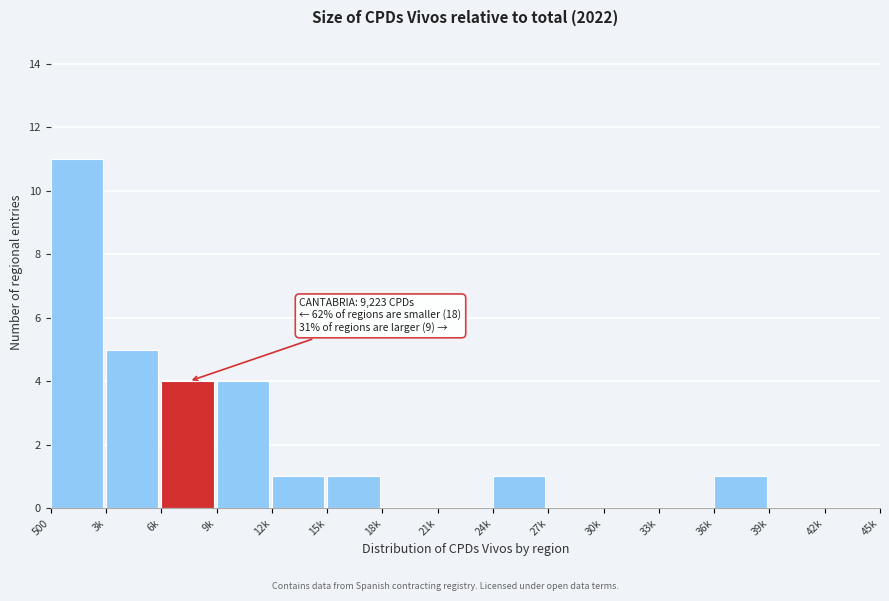

Reading right to left, what are all the values shown in this chart?

42k=0	39k=0	36k=1	33k=0	30k=0	27k=0	24k=1	21k=0	18k=0	15k=1	12k=1	9k=4	6k=4	3k=5	500=11